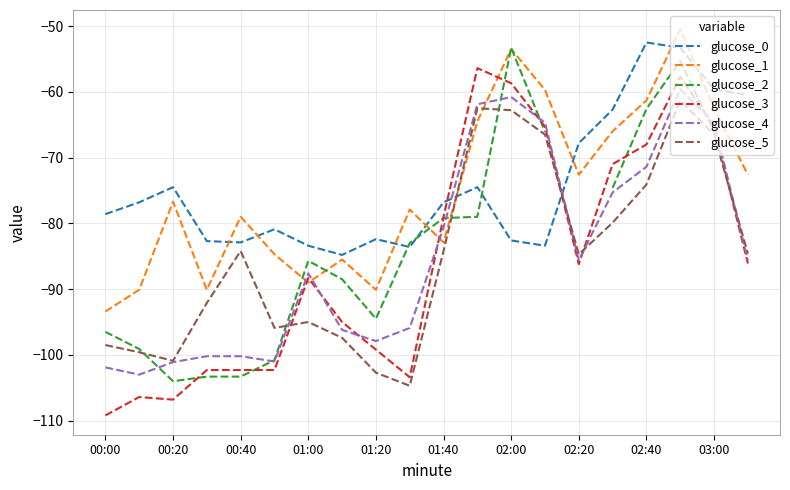

At which label does glucose_1 first exceed -76?

11